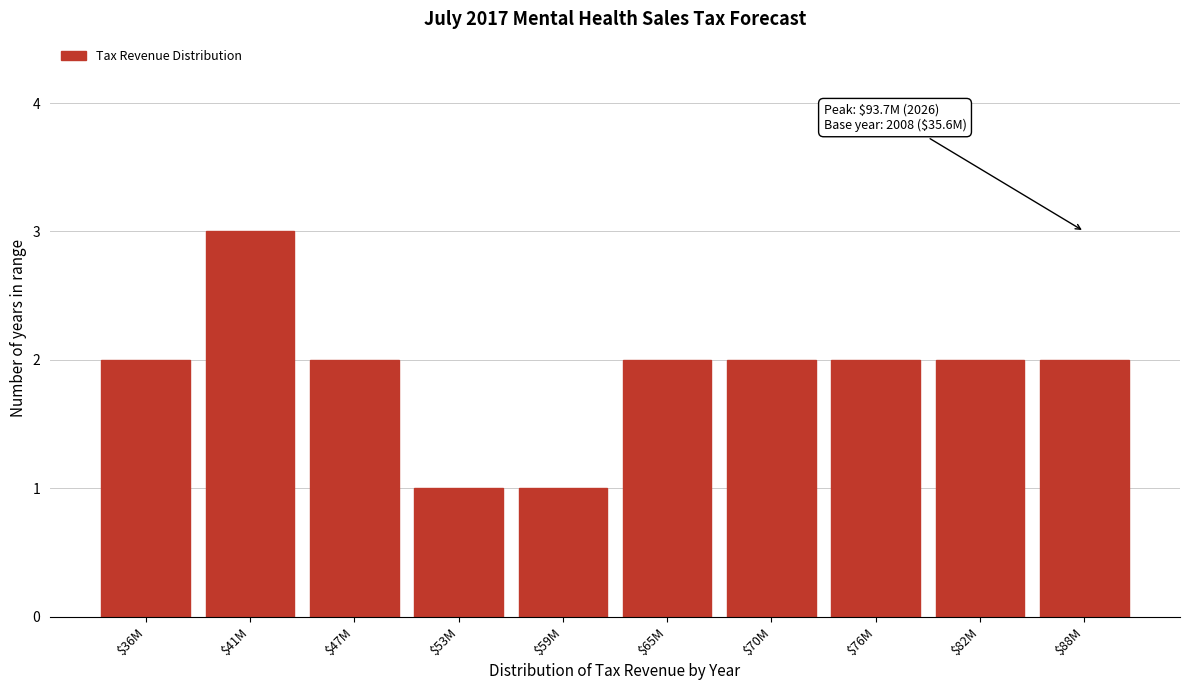

Reading left to right, what are all the values shown in this chart?

2	3	2	1	1	2	2	2	2	2